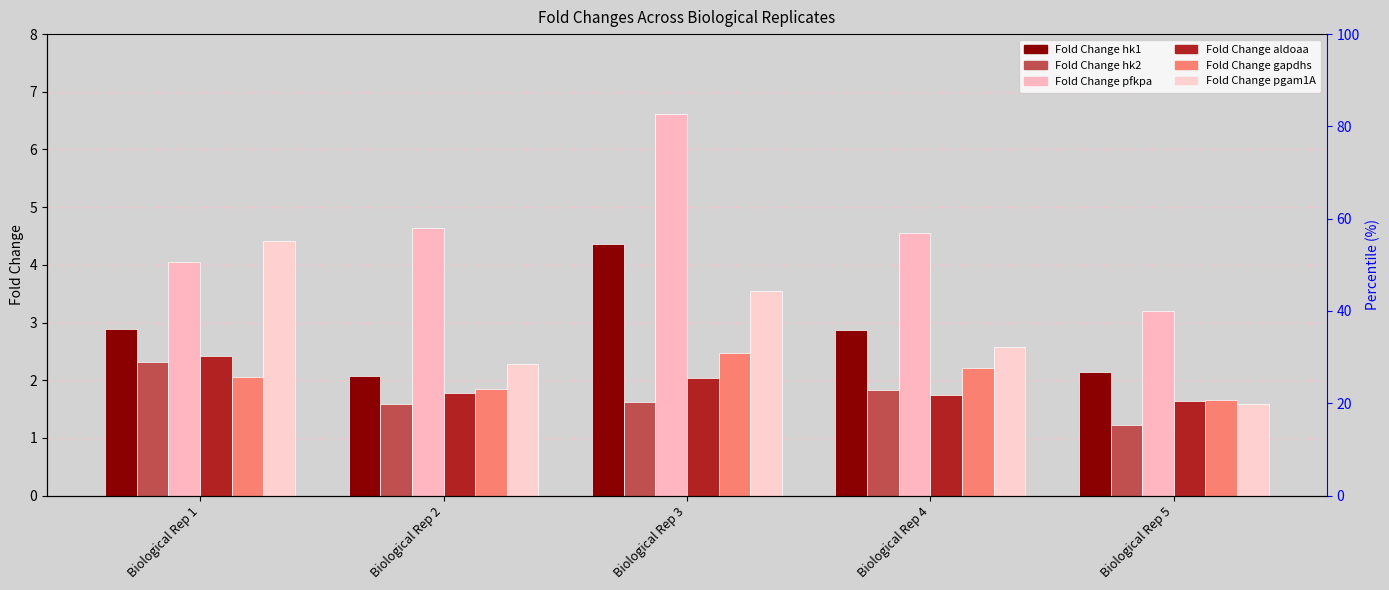

The value of Fold Change pgam1A at Biological Rep 5 is 0.8. True or false?

False